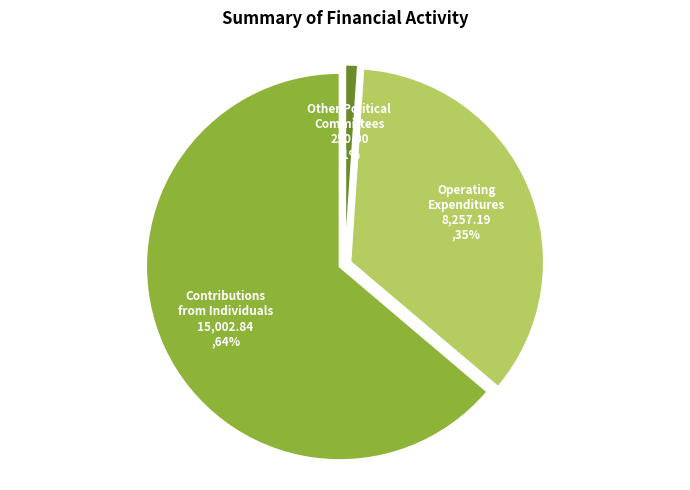

What percentage is NOT represented by Other Political Committees?

98.9%